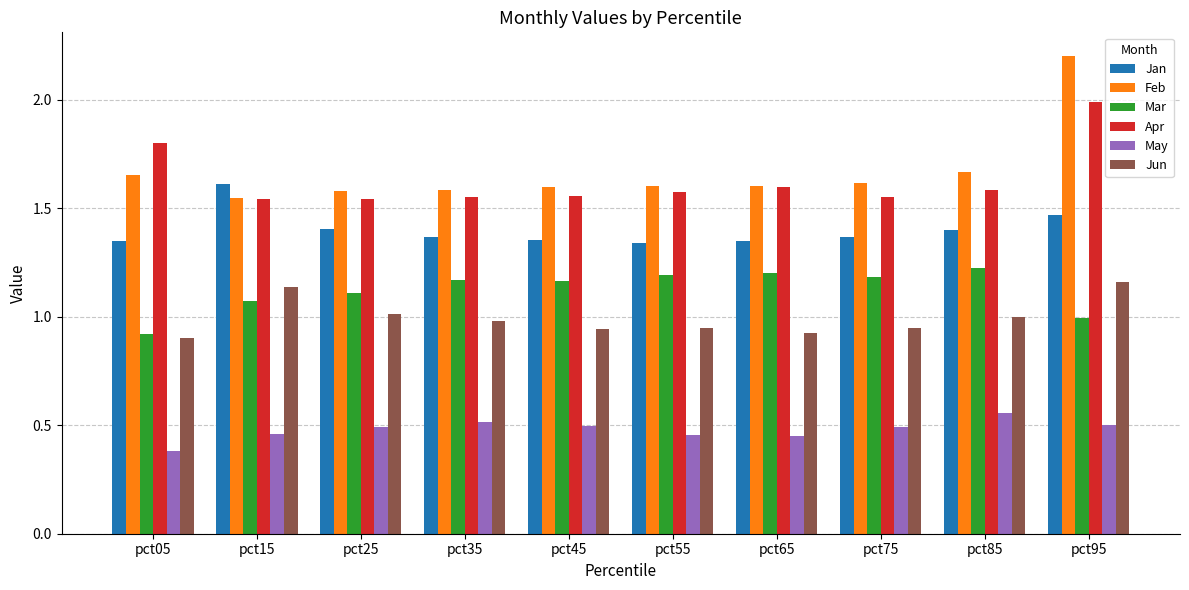

Which label corresponds to the largest value in the chart?

pct95